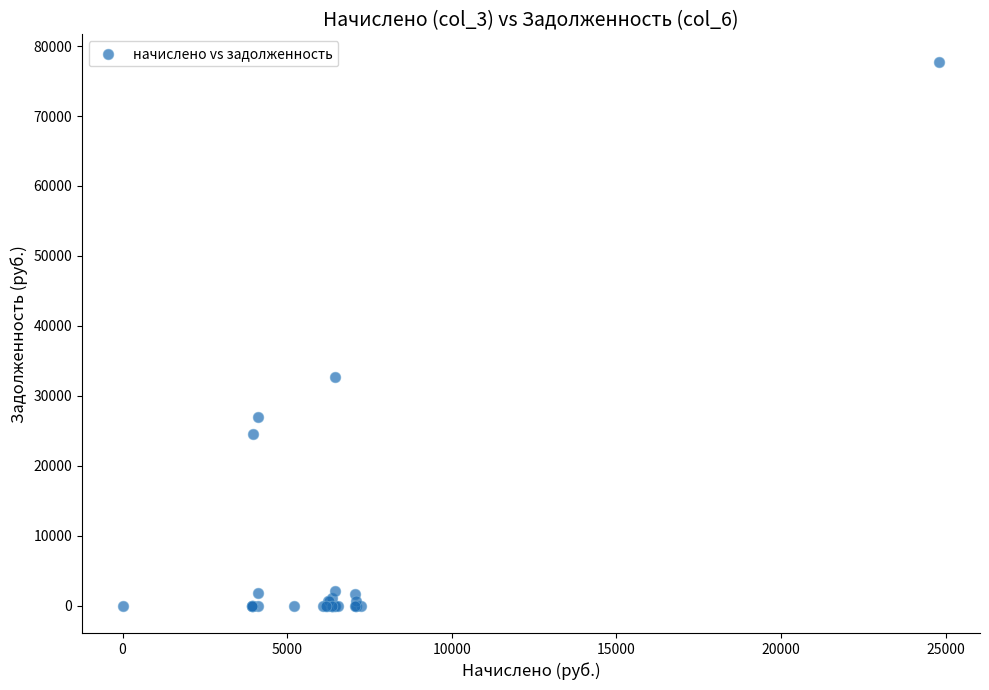

What Y value in the scatter plot is closest to 38891?

32728.8